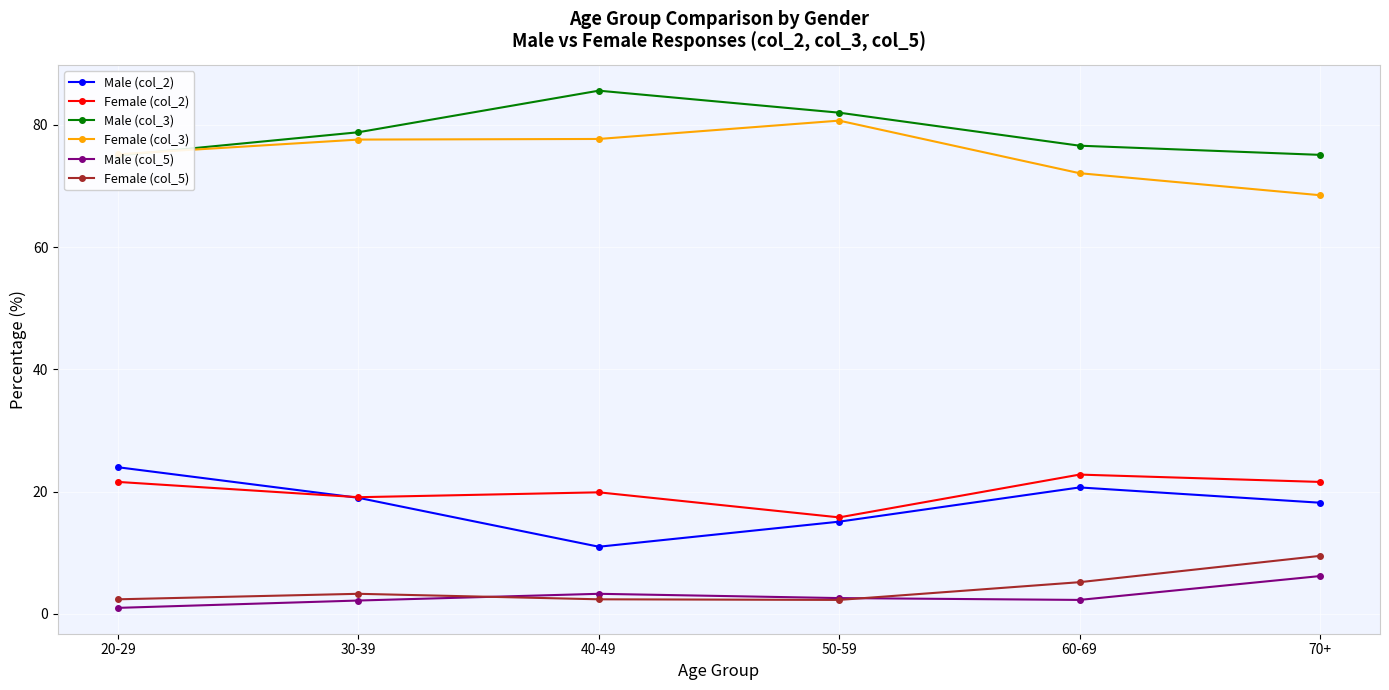

What is the total value across all series at 50-59?

198.5